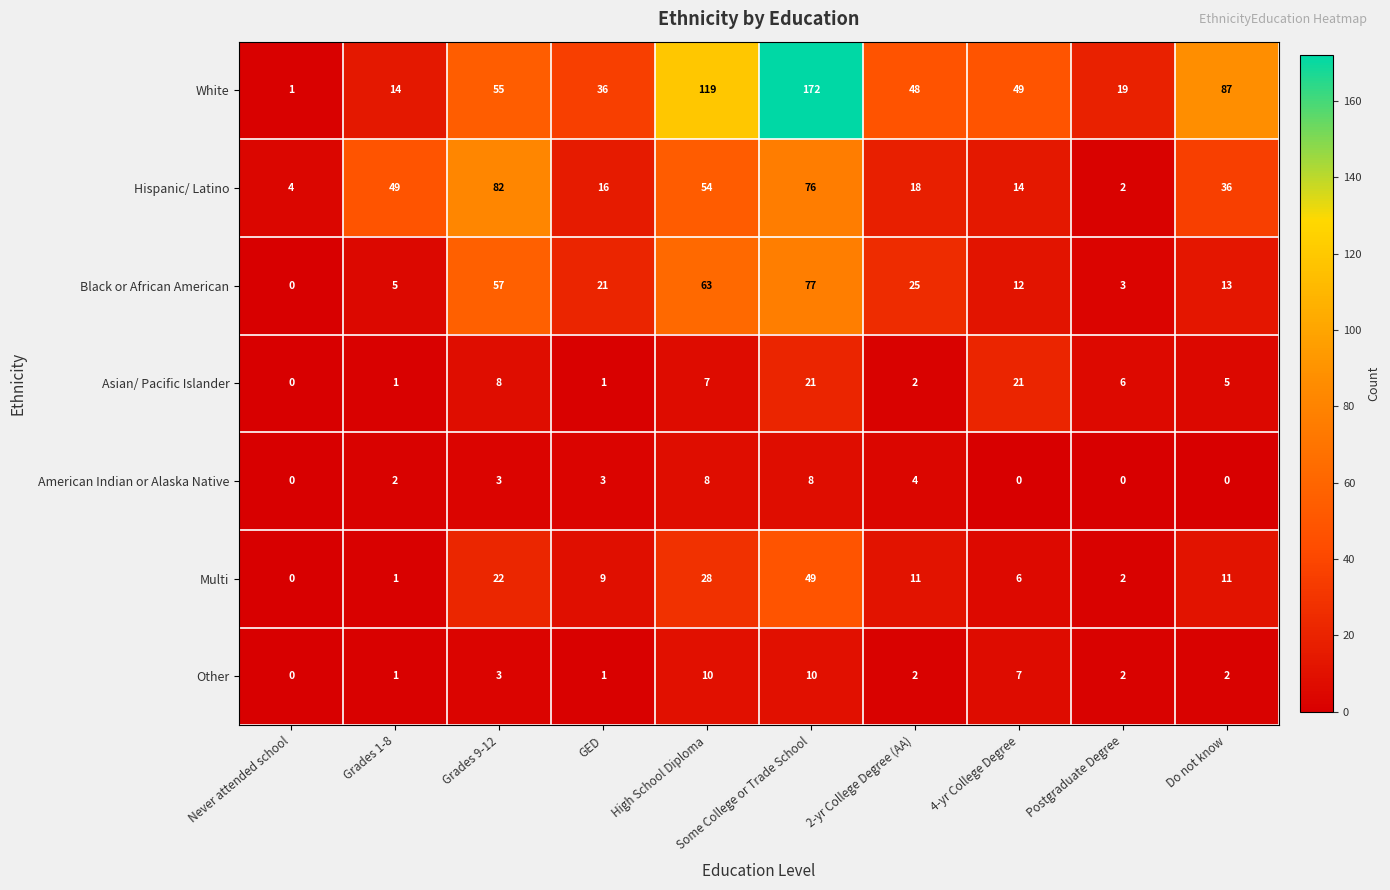

What is the difference between the Hispanic/ Latino values at 2-yr College Degree (AA) and Do not know?

18